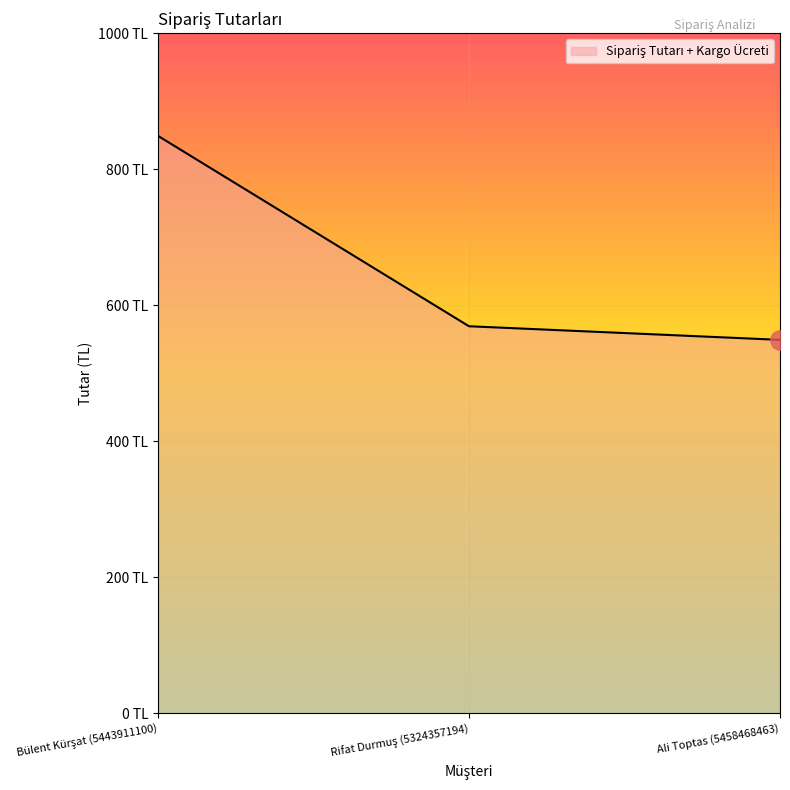

What is the greatest value displayed?

849